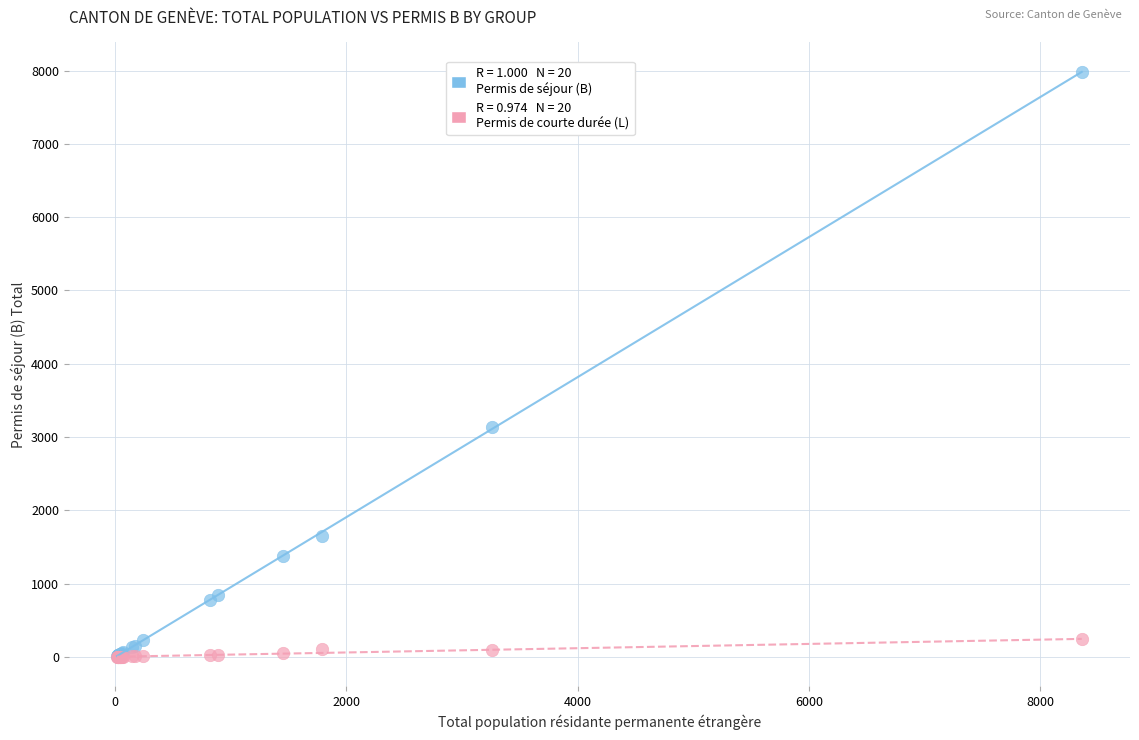

Across all series, what Y value is closest to 3992?

3131